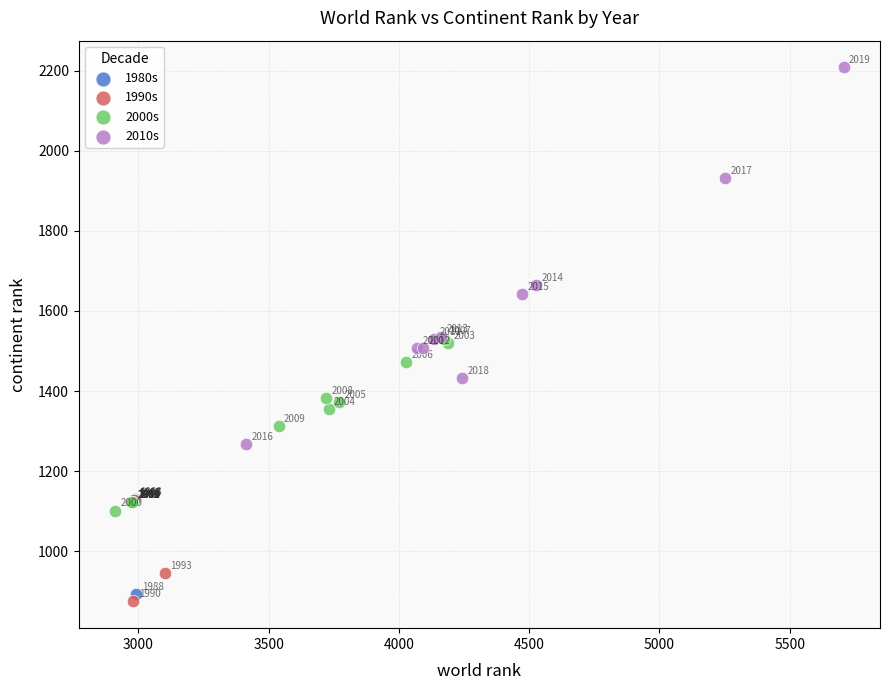

Which series reaches the minimum Y coordinate?

1990s